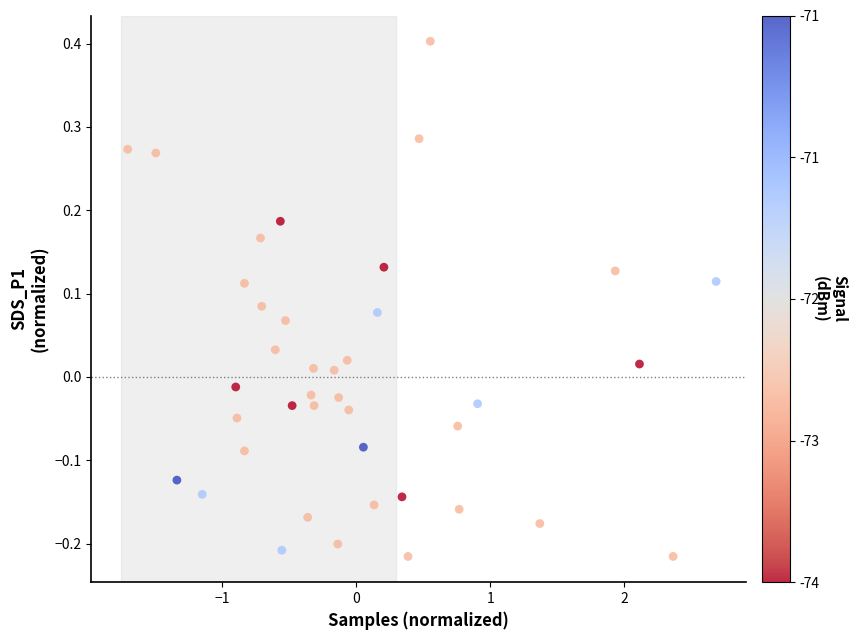

What is the range of X values (max minus min)?

4.4